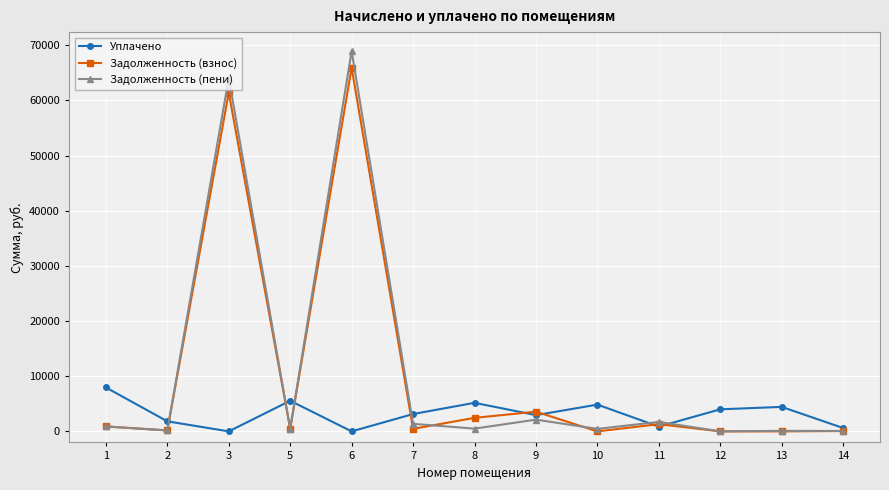

Is it true that Уплачено equals 865.5 at 11?

True